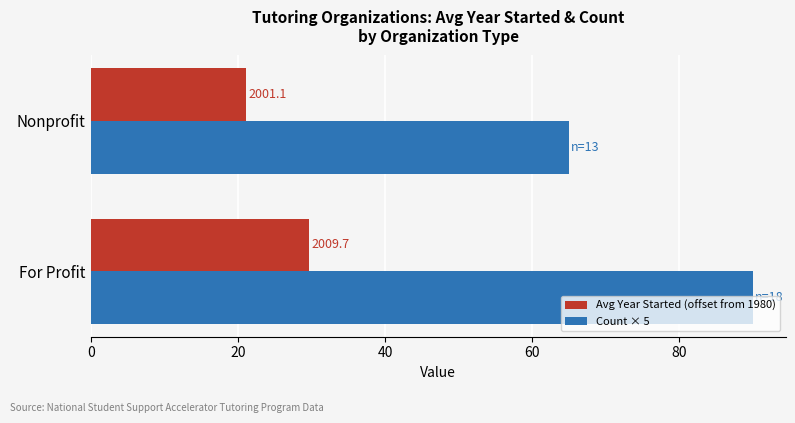

Reading right to left, transcribe all the data shown in this chart.

Avg Year Started (offset from 1980): 21.1	29.7
Count × 5: 65.0	90.0